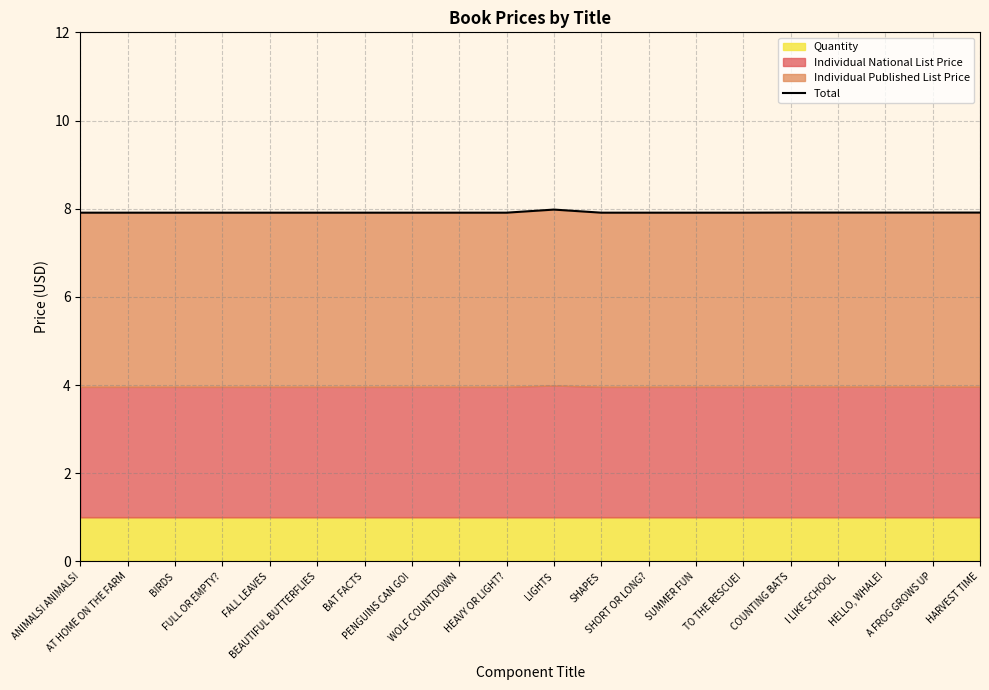

Reading left to right, what are all the values shown in this chart?

ANIMALS! ANIMALS!=7.9	AT HOME ON THE FARM=7.9	BIRDS=7.9	FULL OR EMPTY?=7.9	FALL LEAVES=7.9	BEAUTIFUL BUTTERFLIES=7.9	BAT FACTS=7.9	PENGUINS CAN GO!=7.9	WOLF COUNTDOWN=7.9	HEAVY OR LIGHT?=7.9	LIGHTS=8.0	SHAPES=7.9	SHORT OR LONG?=7.9	SUMMER FUN=7.9	TO THE RESCUE!=7.9	COUNTING BATS=7.9	I LIKE SCHOOL=7.9	HELLO, WHALE!=7.9	A FROG GROWS UP=7.9	HARVEST TIME=7.9